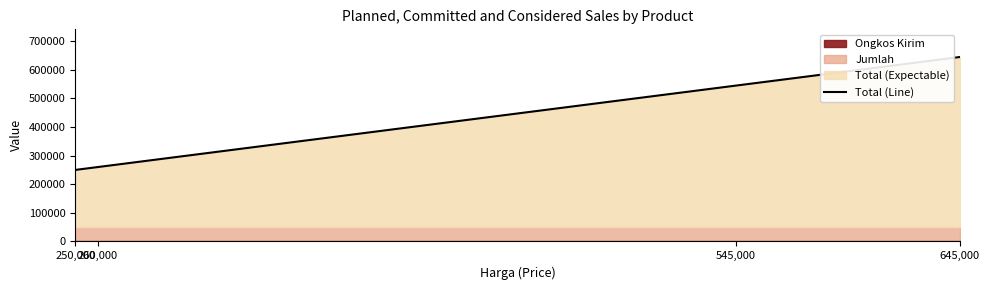

What is the difference between the values at 645,000 and 260,000?

385000